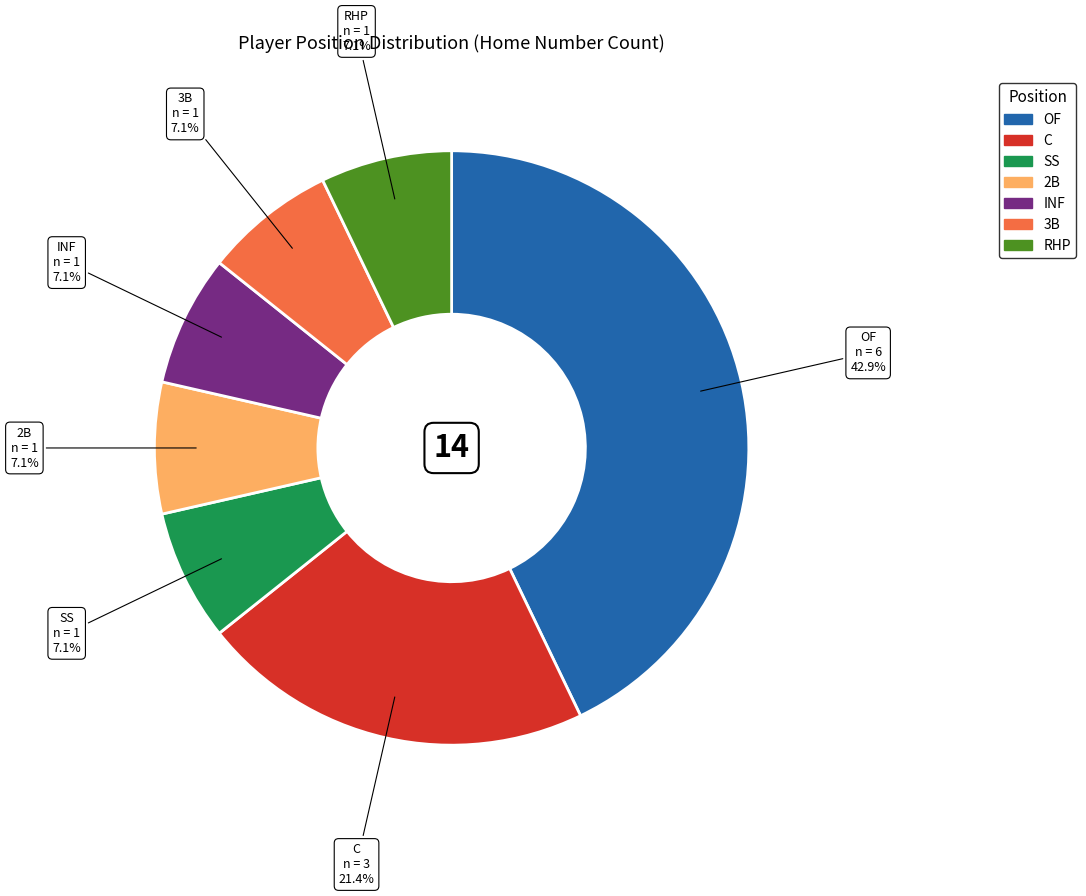

To the nearest percent, what is the combined percentage of C and OF?

64%